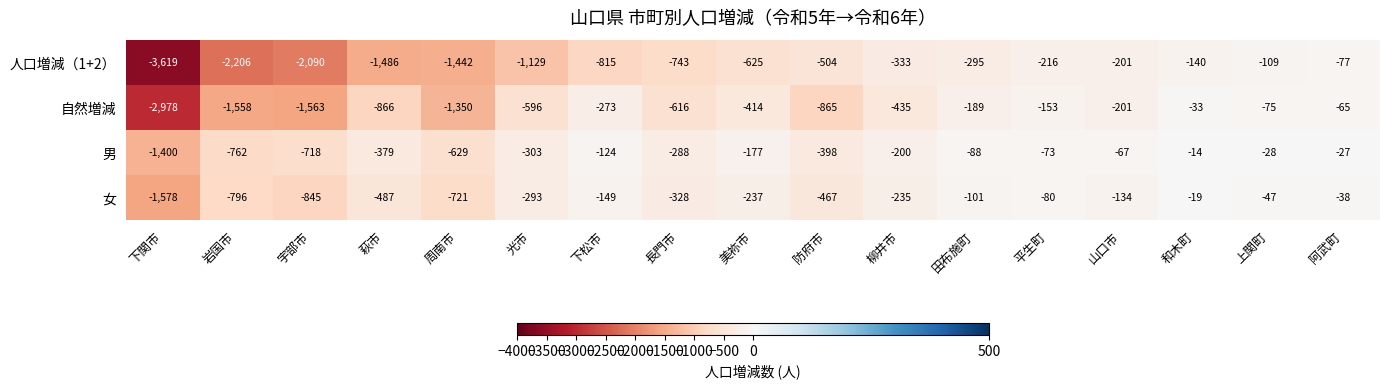

Where is 自然増減 nearest to the value -1505?

岩国市